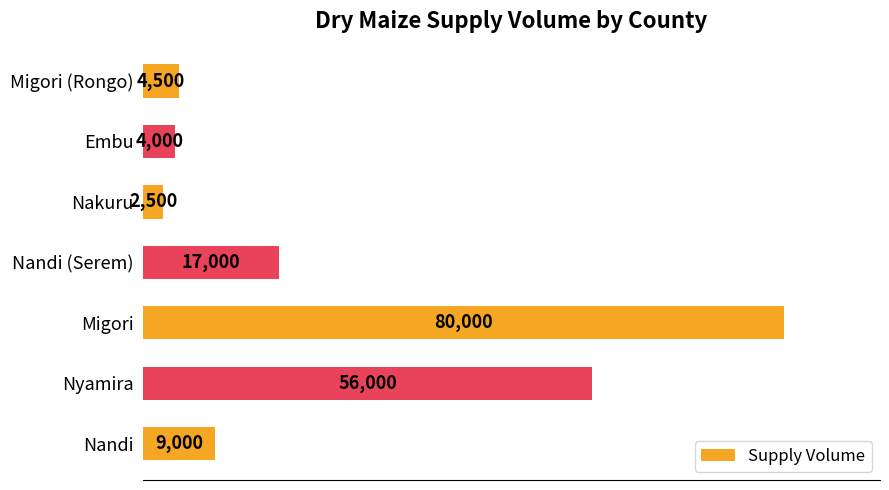

List the labels in order of value, smallest first.

Nakuru, Embu, Migori (Rongo), Nandi, Nandi (Serem), Nyamira, Migori